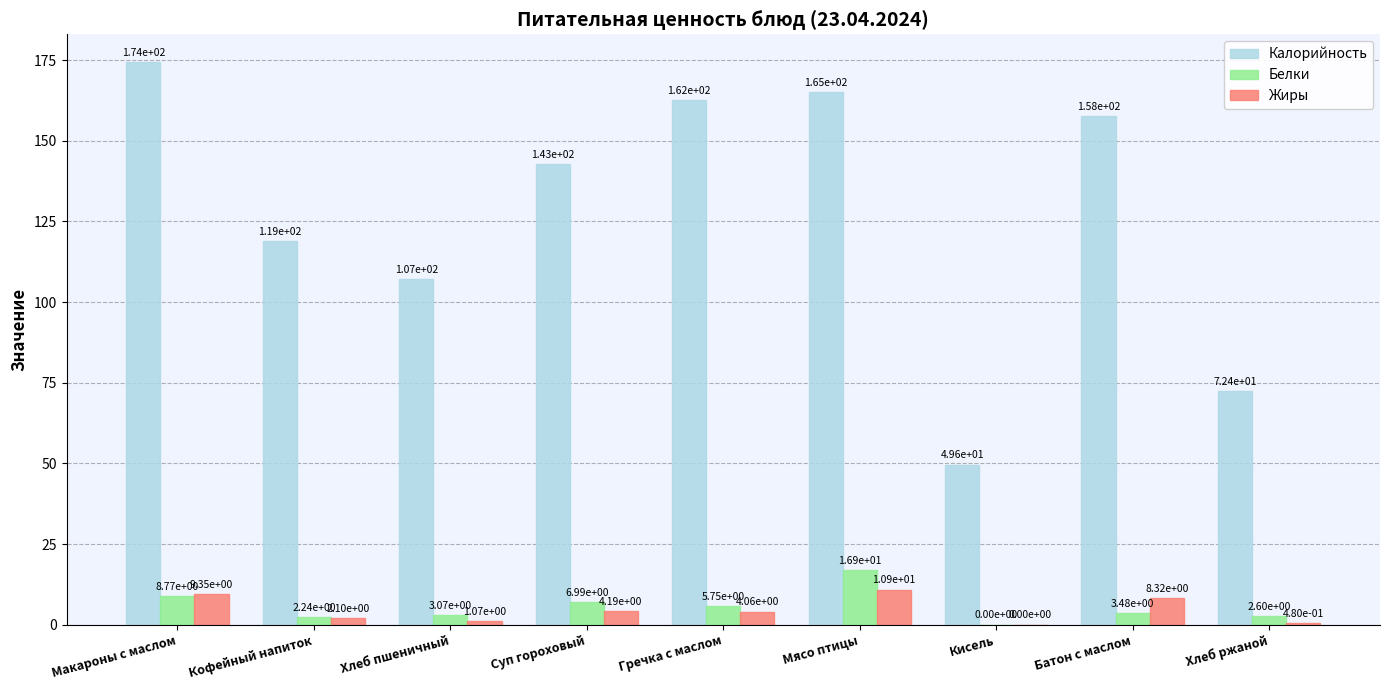

Which series has the largest total across all categories?

Калорийность